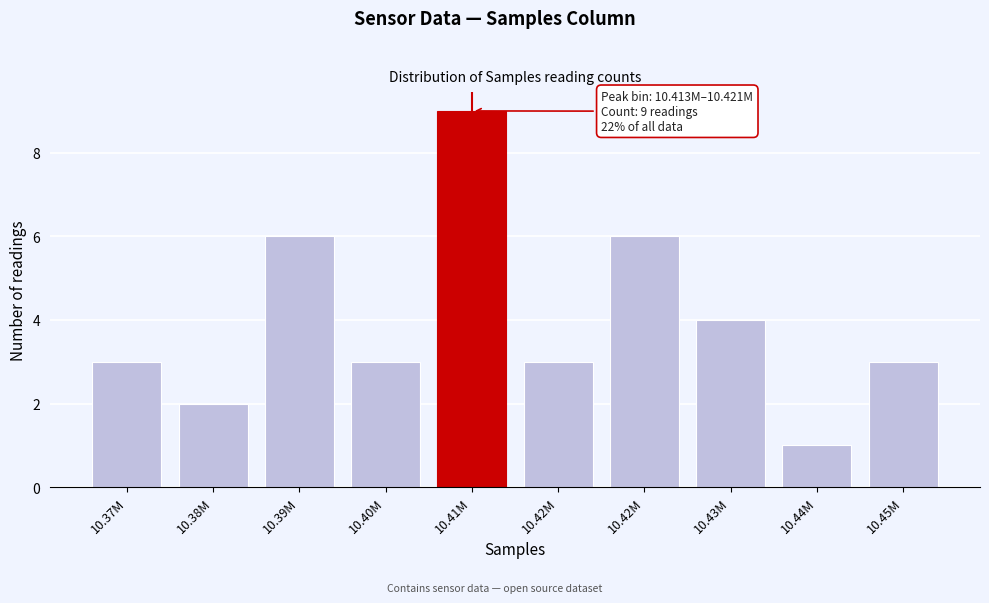

Count the number of categories in the chart.

10